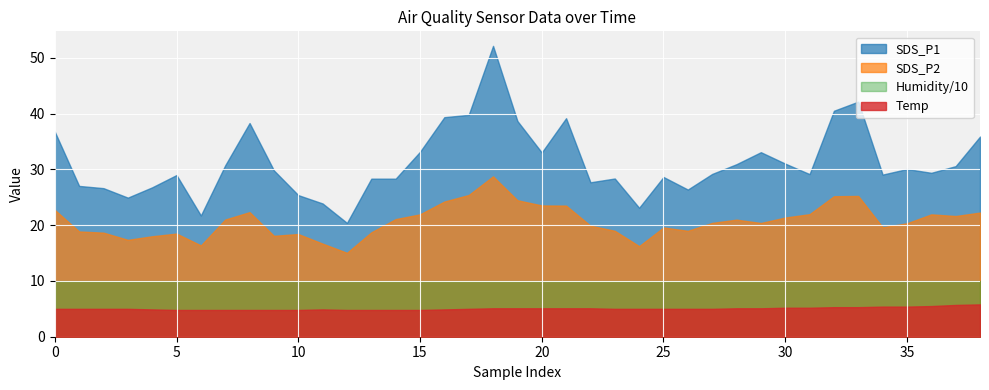

Where is the first local maximum for SDS_P2?

5